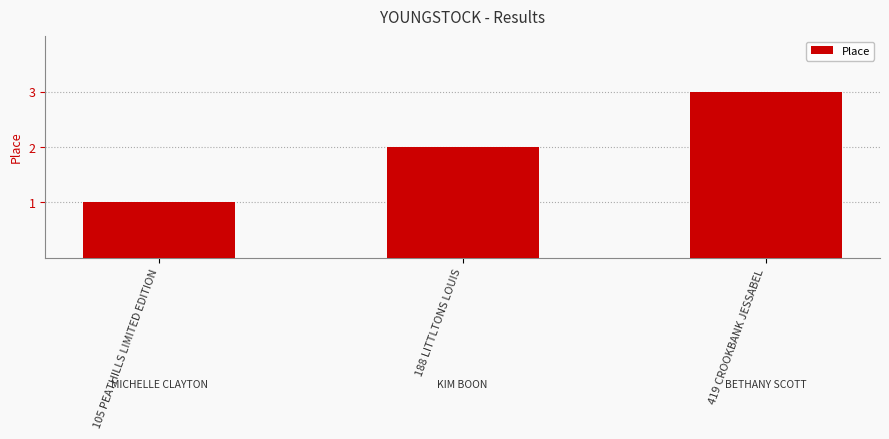

Reading right to left, extract all data points from this chart.

3	2	1